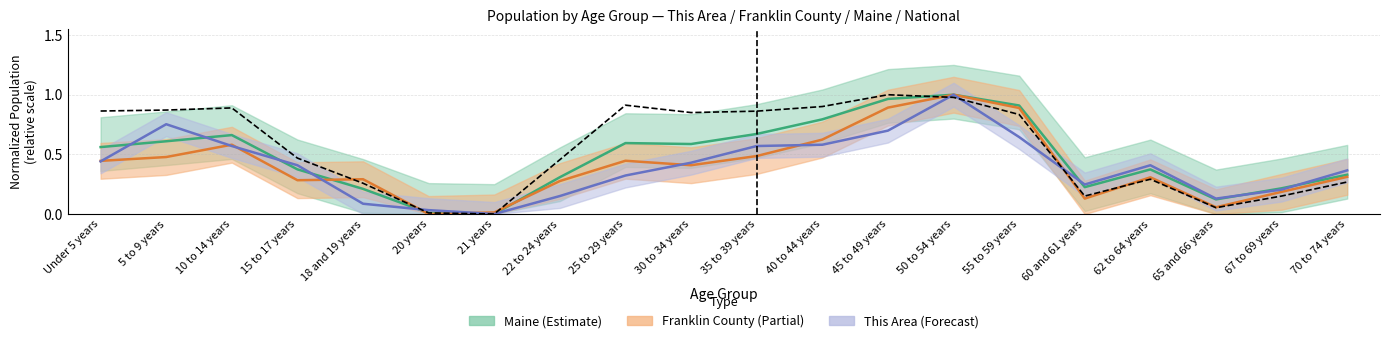

Does the chart display data point markers on the line(s)?

No